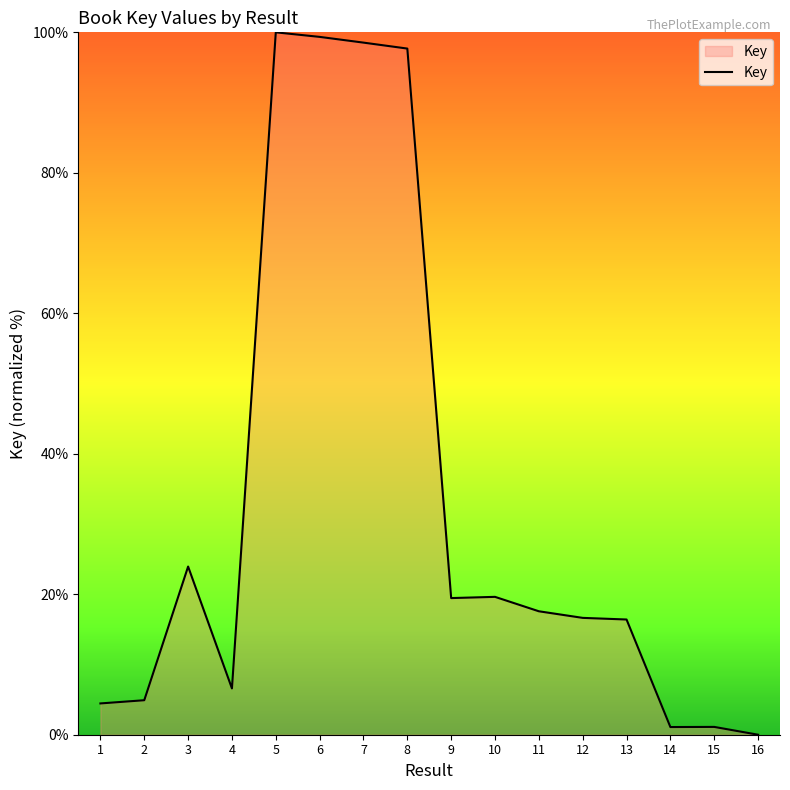

Which label corresponds to the smallest value in the chart?

16